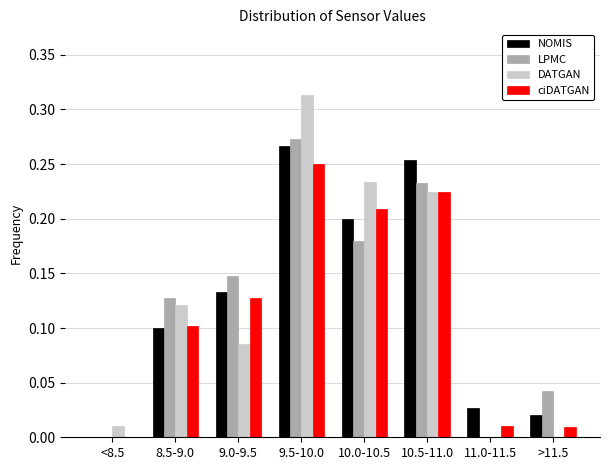

Which label corresponds to the largest value in the chart?

9.5-10.0